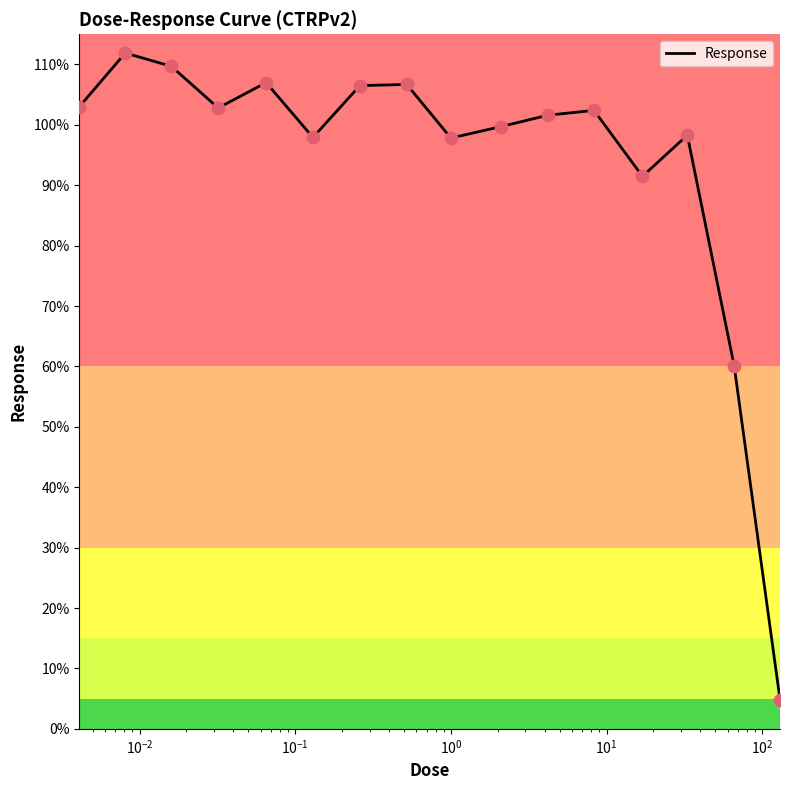

What is the maximum value shown in the chart?

111.9